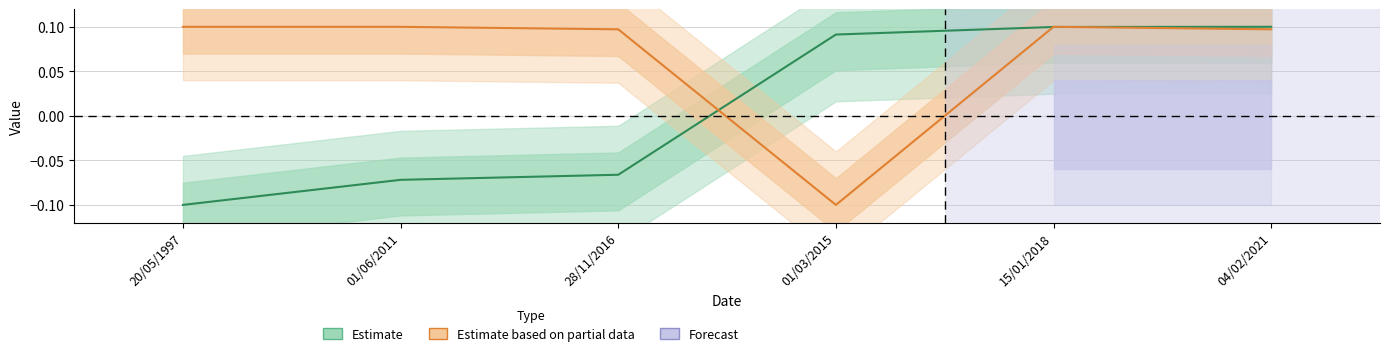

Which series has the largest total across all categories?

Estimate based on partial data